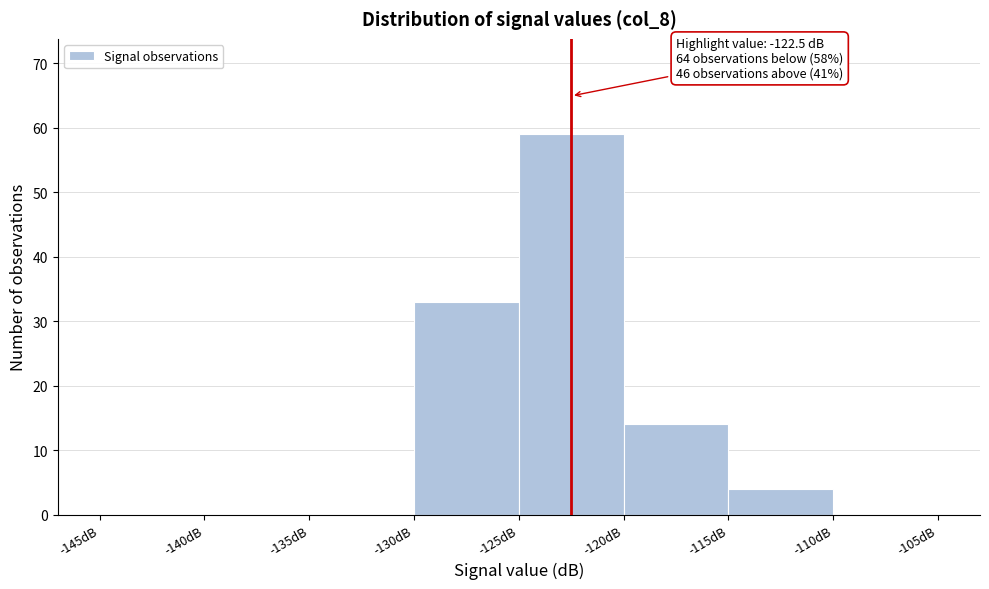

Over which range of the x-axis is the bar tallest?

-125 to -120